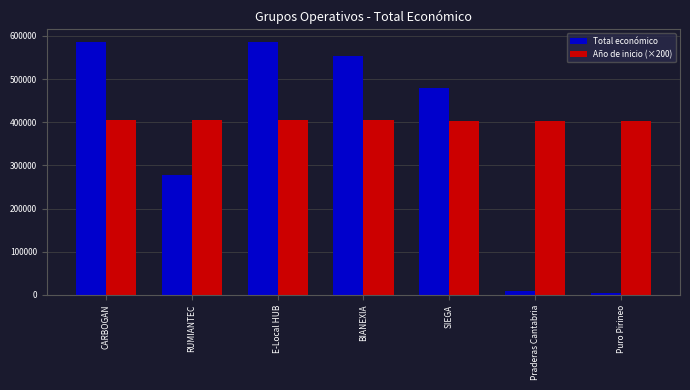

What is the total value across all series at BIANEXIA?

957996